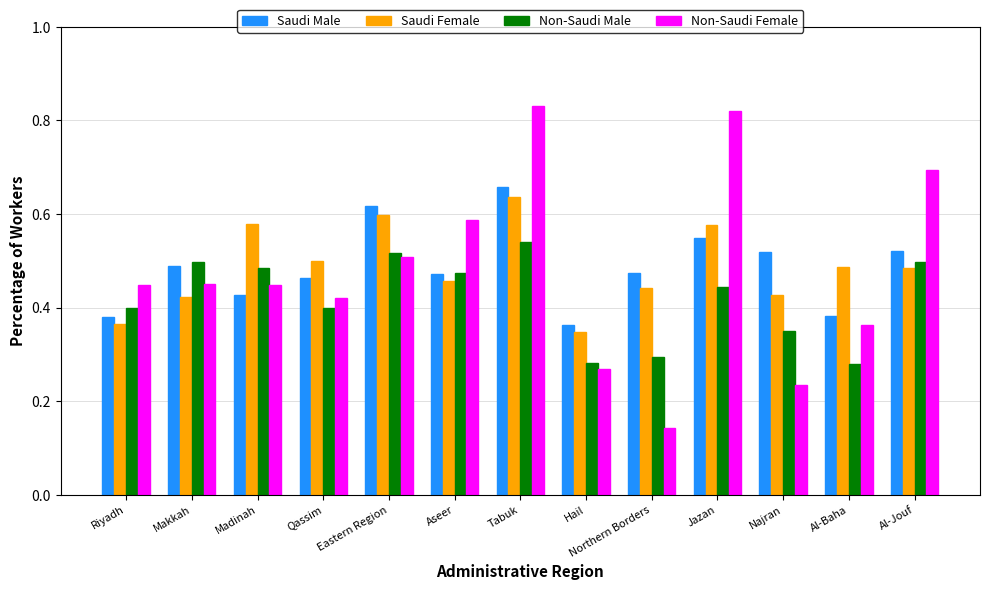

Which series has the largest range (max minus min)?

Non-Saudi Female